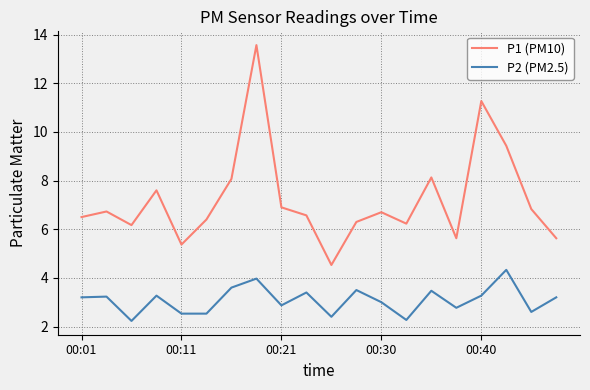

What is the difference between the maximum and minimum values in the P1 (PM10) series?

9.0